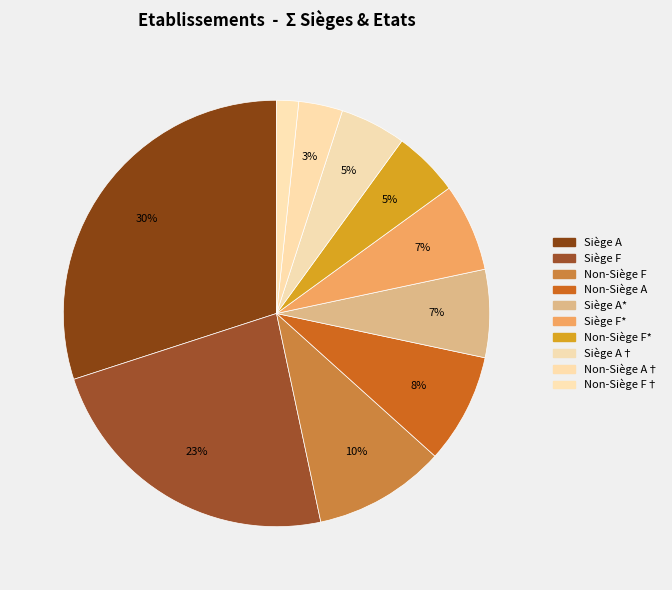

Count the number of slices in the pie.

10